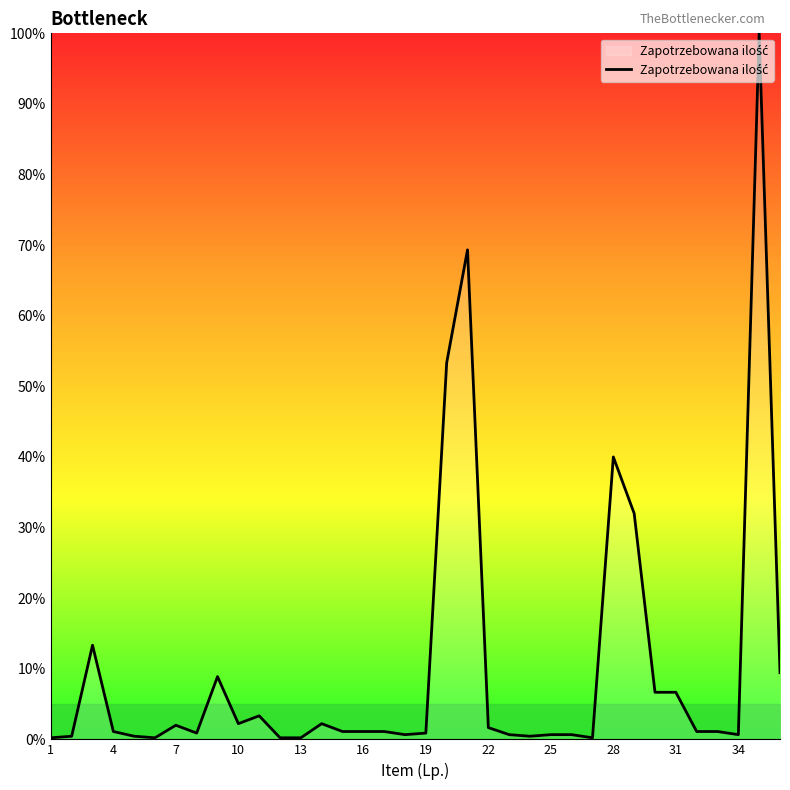

What is the greatest value displayed?

100.0